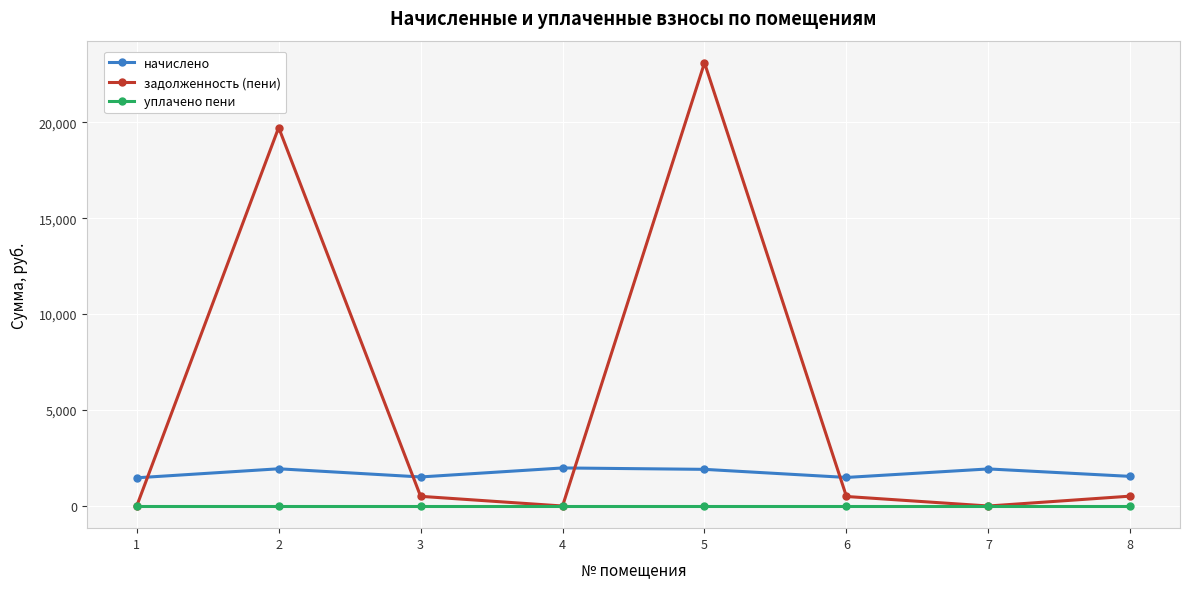

Between 1 and 4, which series saw the biggest shift?

начислено